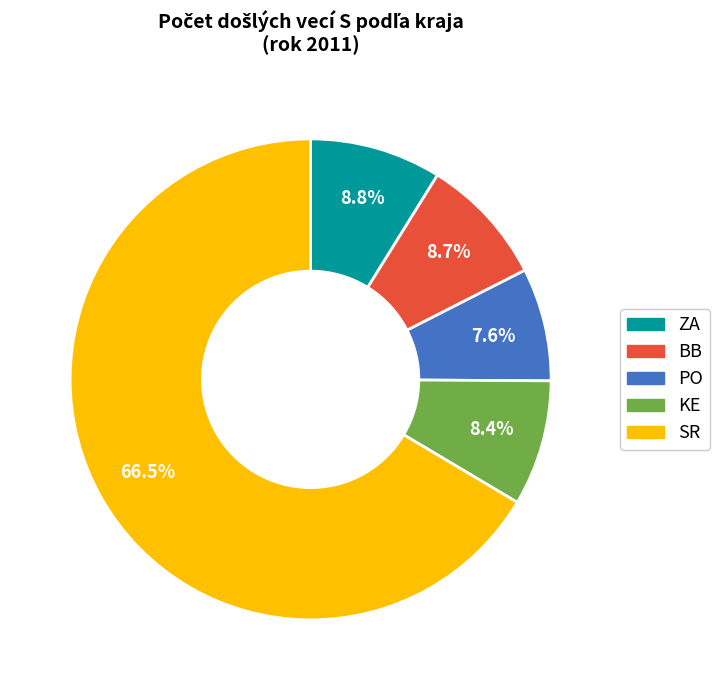

True or false: BB accounts for 1% of the total.

False